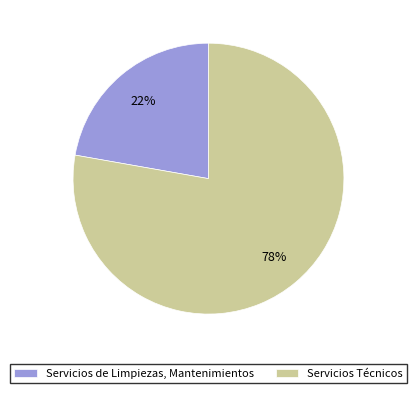

Combined, do Servicios Técnicos and Servicios de Limpiezas, Mantenimientos account for over 50%?

Yes